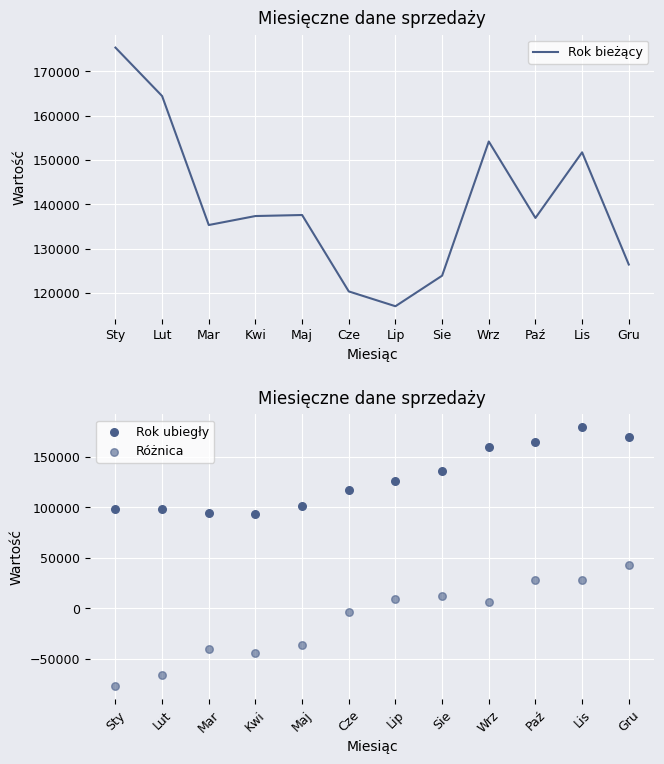

Which series has the widest spread of Y values?

Różnica